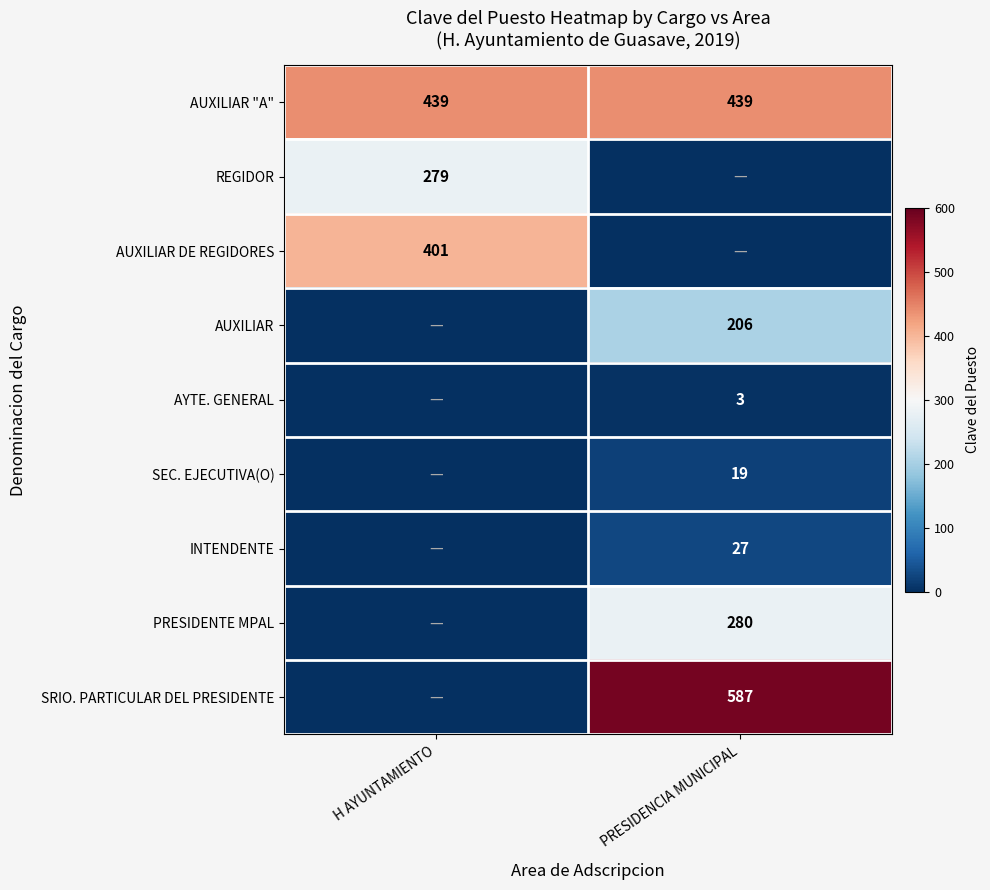

The value of AUXILIAR "A" at PRESIDENCIA MUNICIPAL is 571. True or false?

False